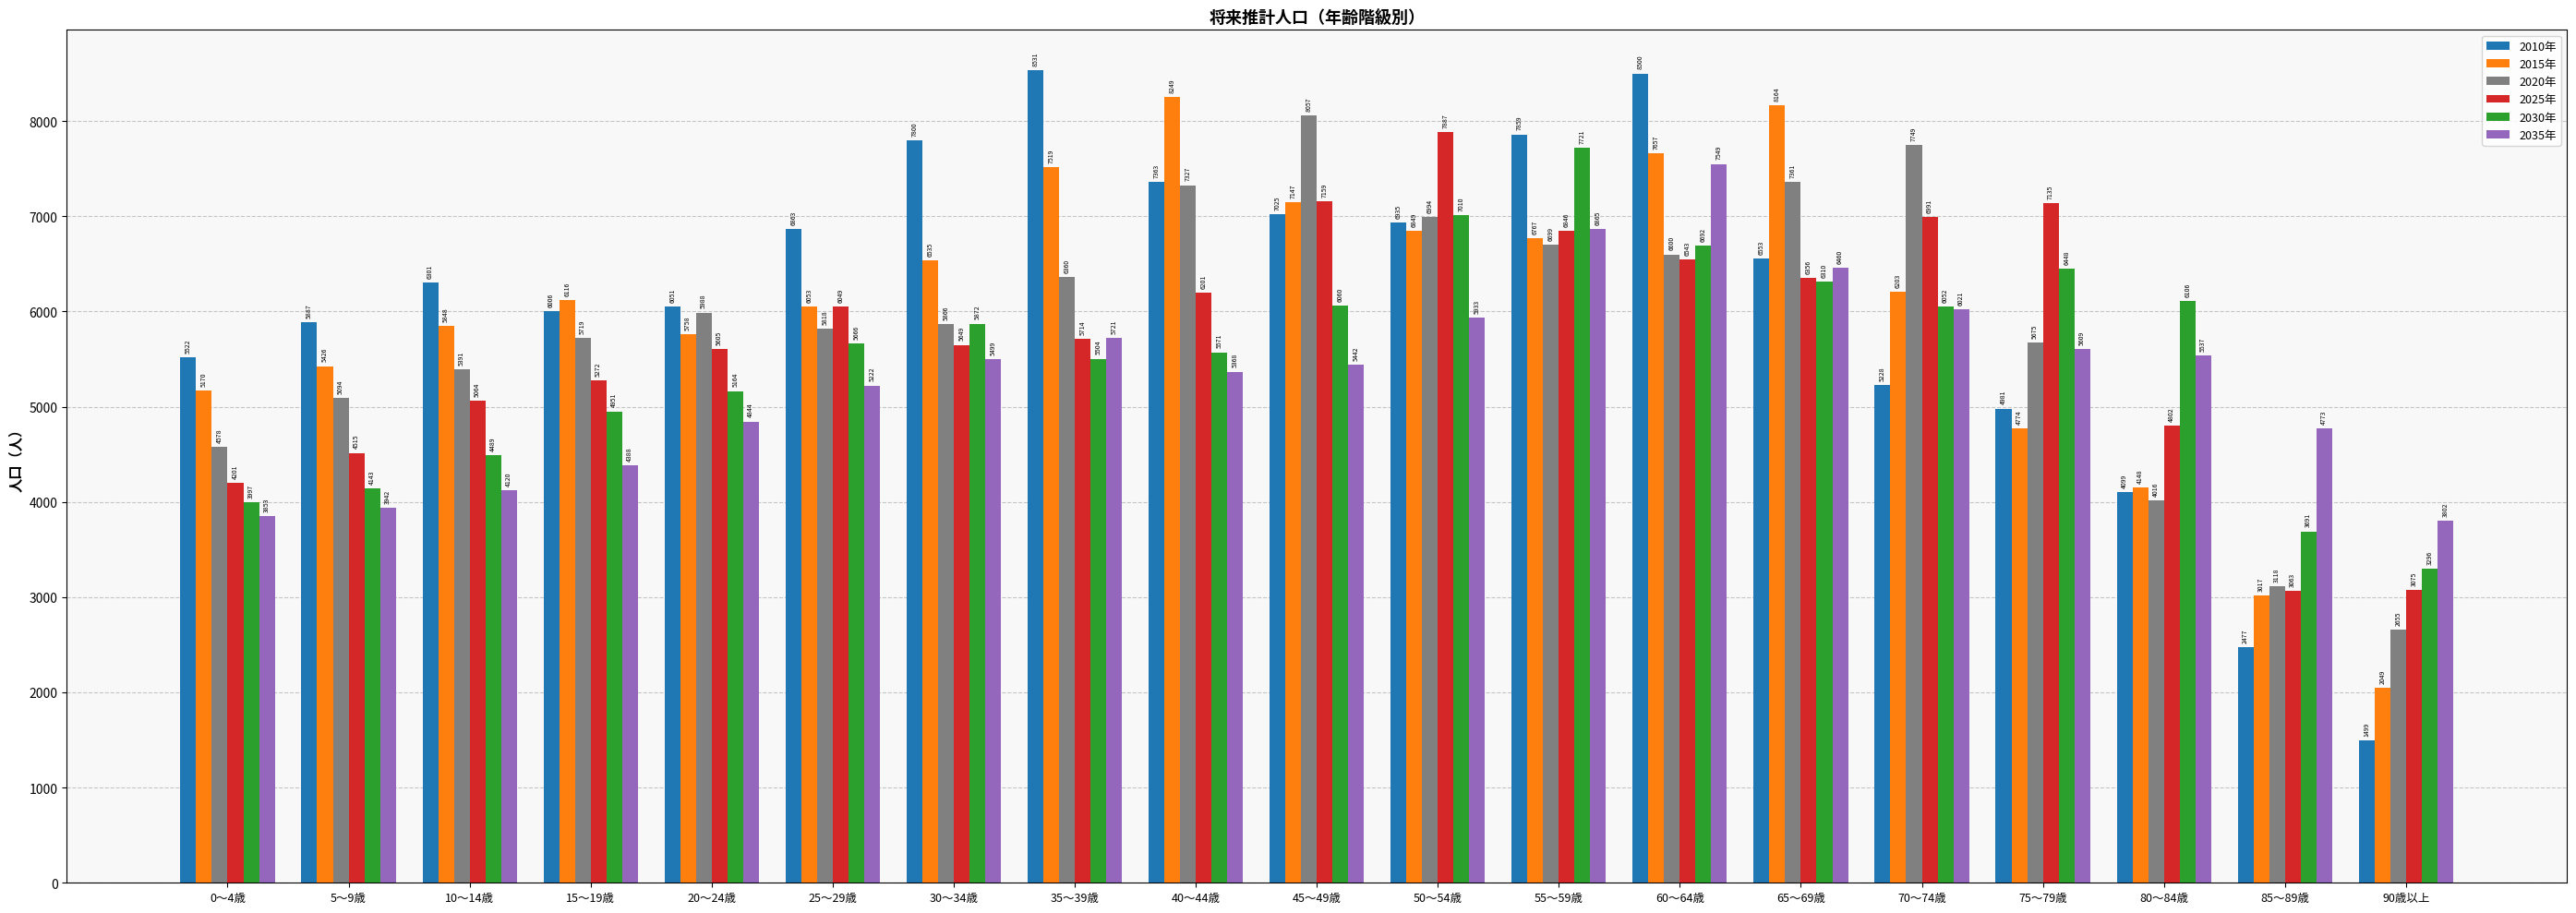

What is the greatest value displayed?

8531